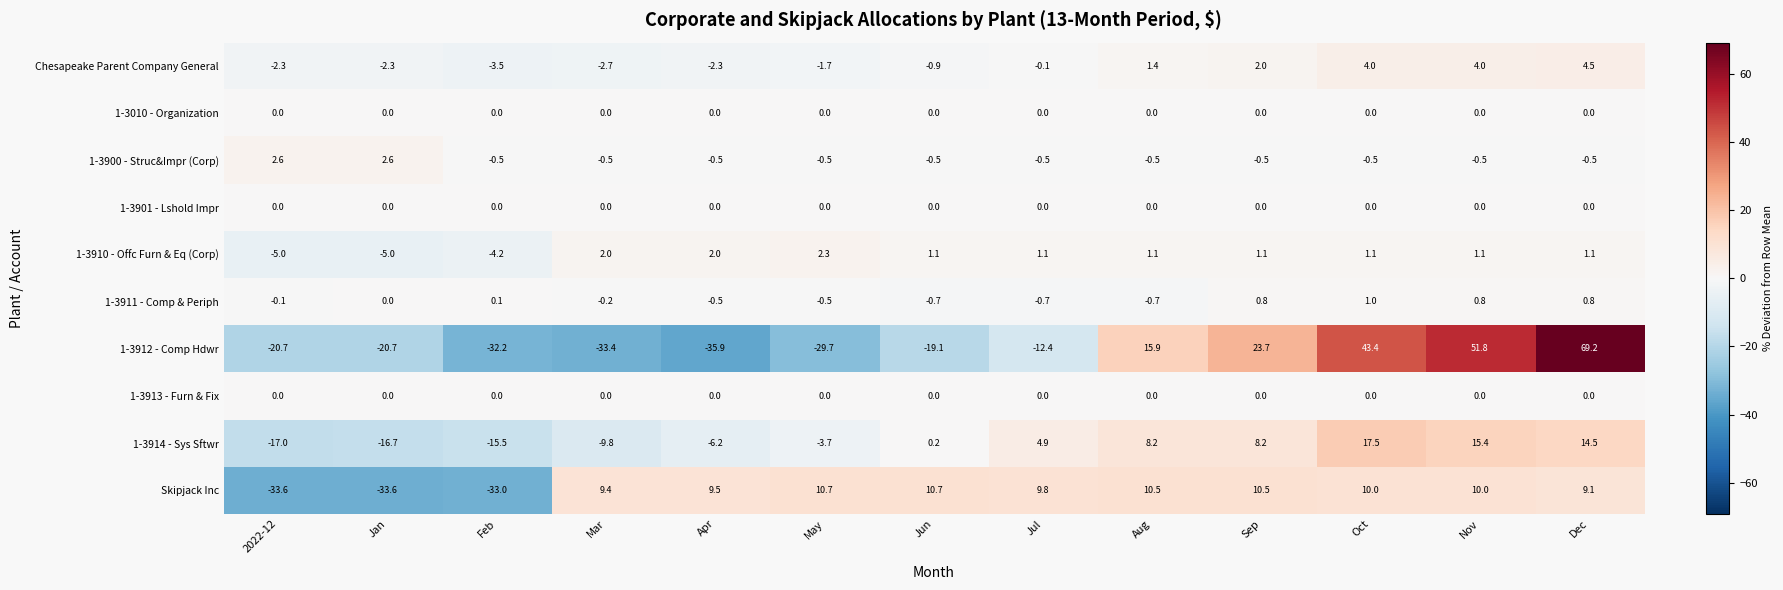

What value does the Chesapeake Parent Company General series have at Aug?

1.4